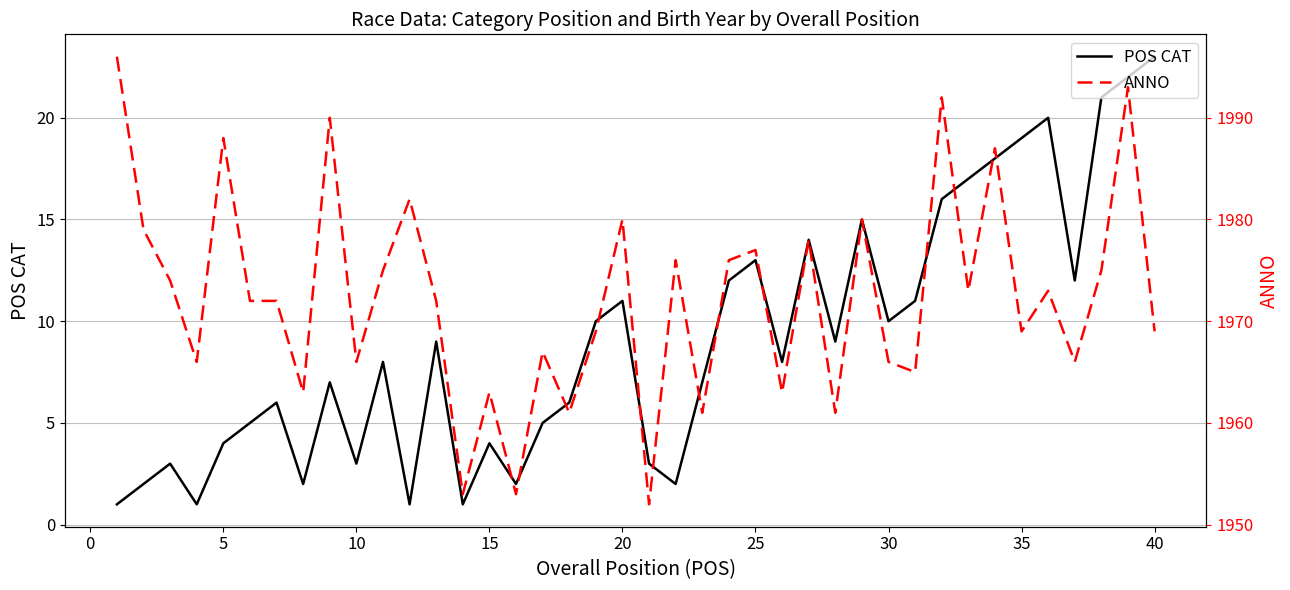

Does the chart have visible grid lines?

Yes